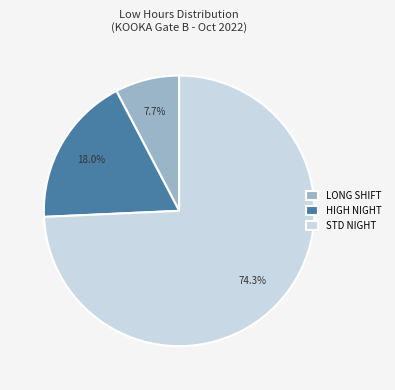

Rank the categories by value from highest to lowest.

STD NIGHT, HIGH NIGHT, LONG SHIFT